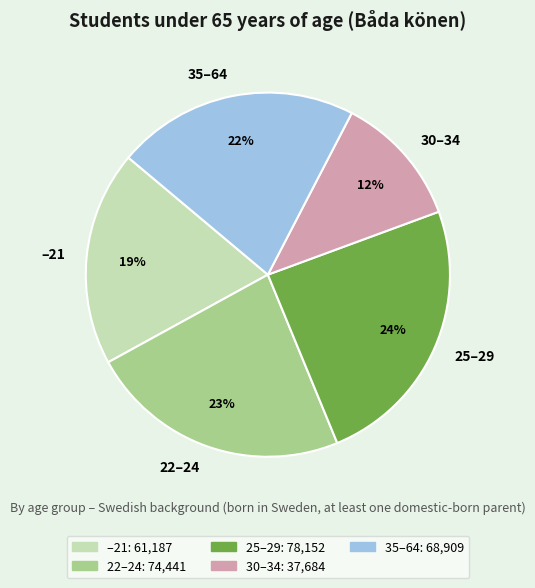

Which has a higher value, 30–34 or 25–29?

25–29